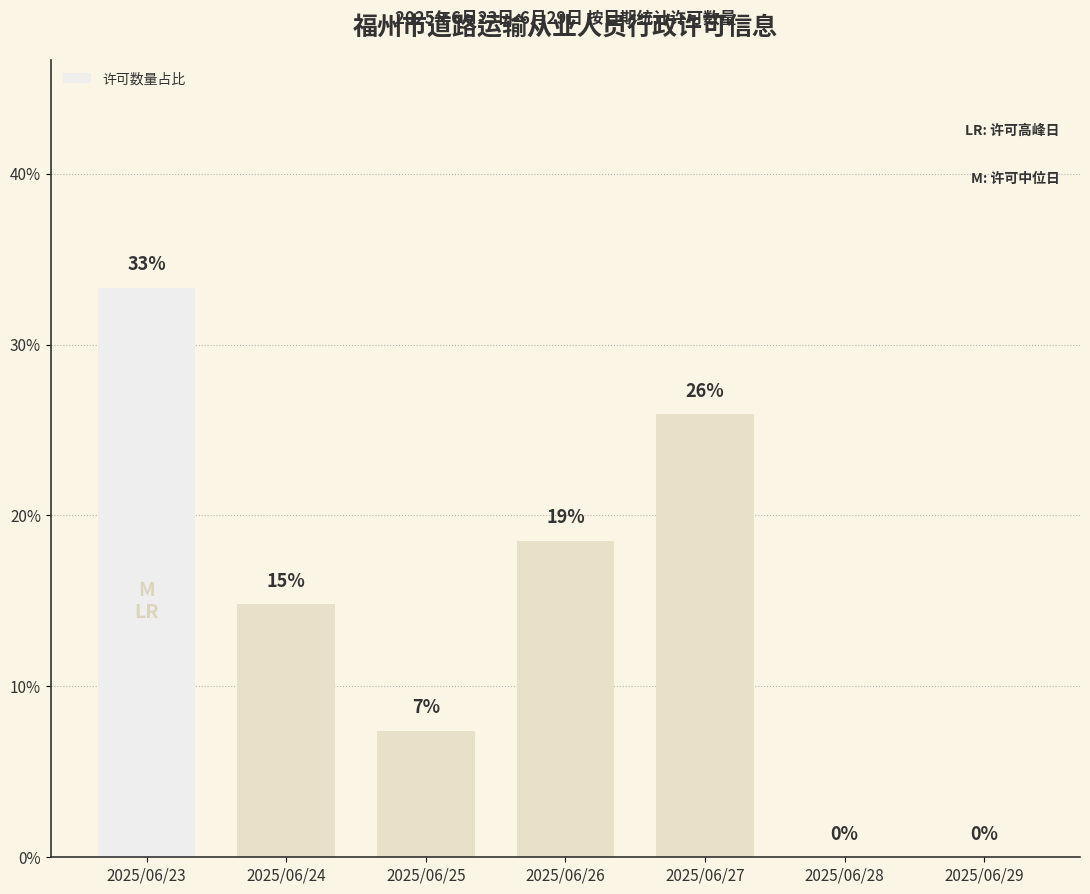

Are the bars horizontal?

No